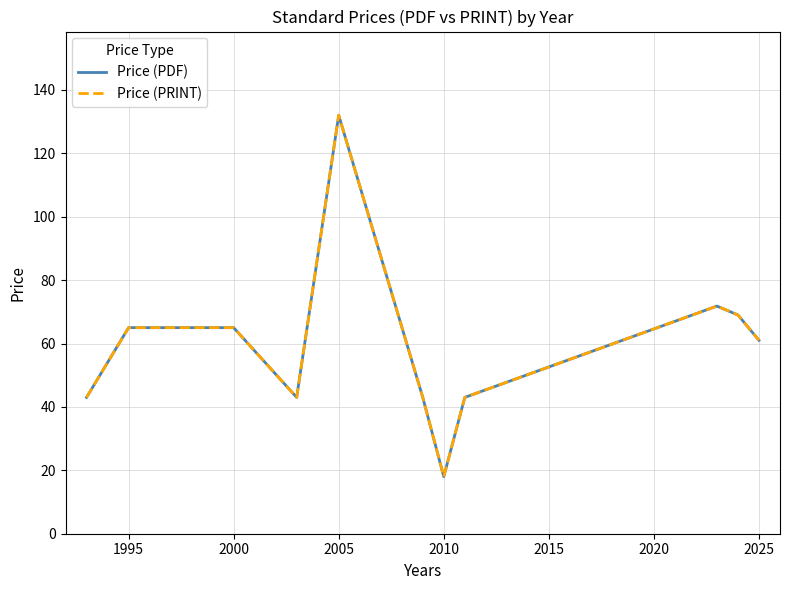

Does the chart have visible grid lines?

Yes